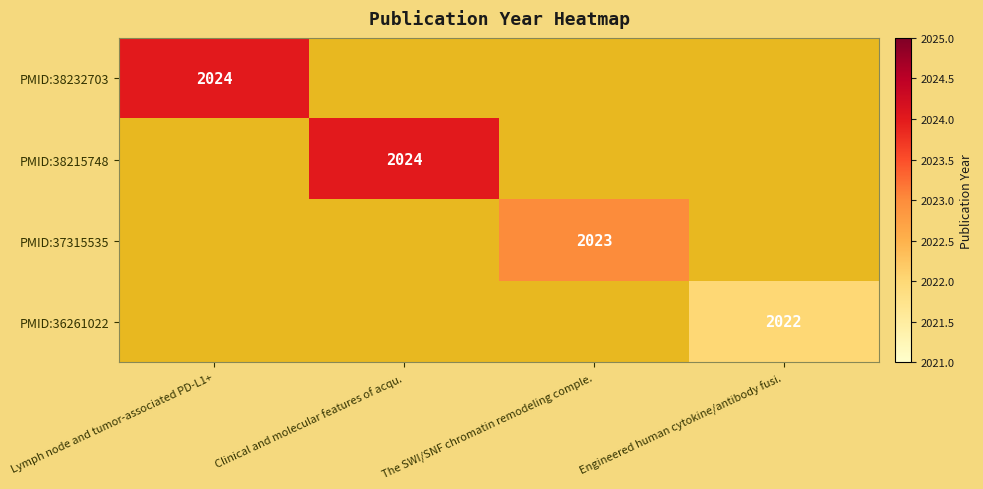

The PMID:38215748 series shows 2024 at Clinical and molecular features of acqu.. True or false?

True